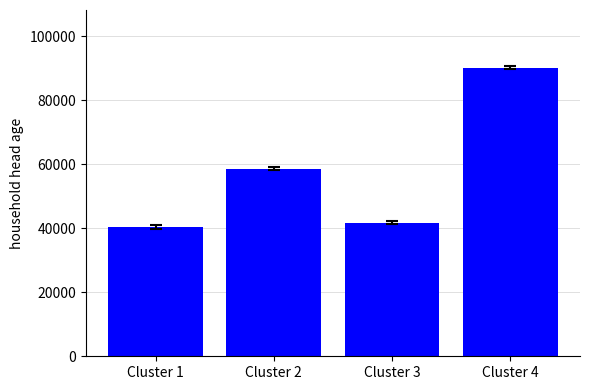

At which label is the value closest to 65301?

Cluster 2